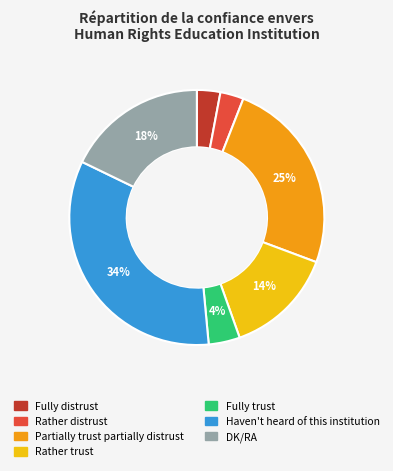

Which has a higher value, Haven't heard of this institution or Rather trust?

Haven't heard of this institution